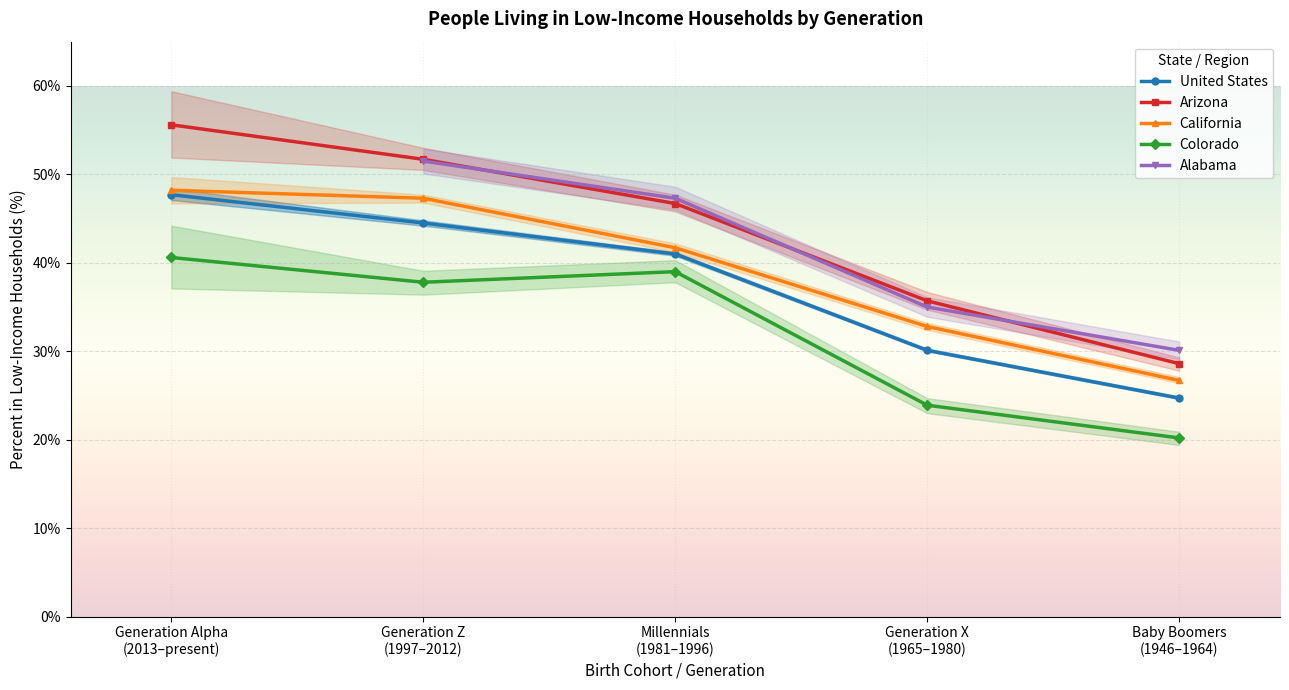

True or false: Colorado and United States cross at least once.

False